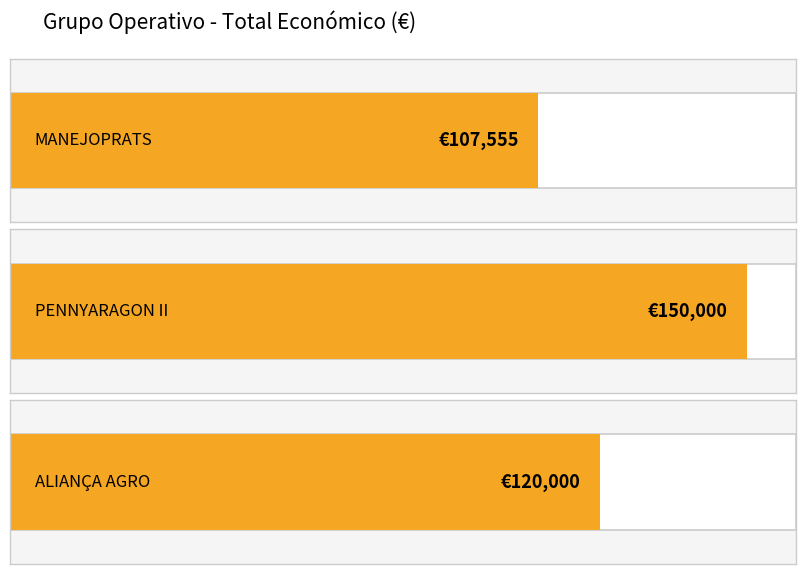

Is it true that the value at PENNYARAGON II is 245155?

False